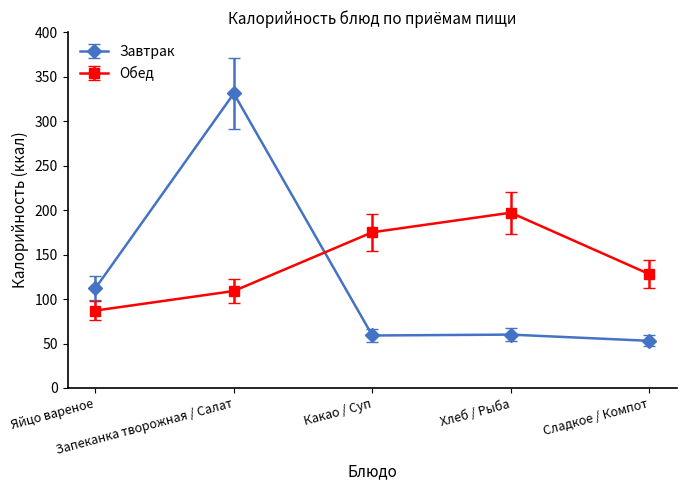

What is the label of the 2nd point from the left?

Запеканка творожная / Салат